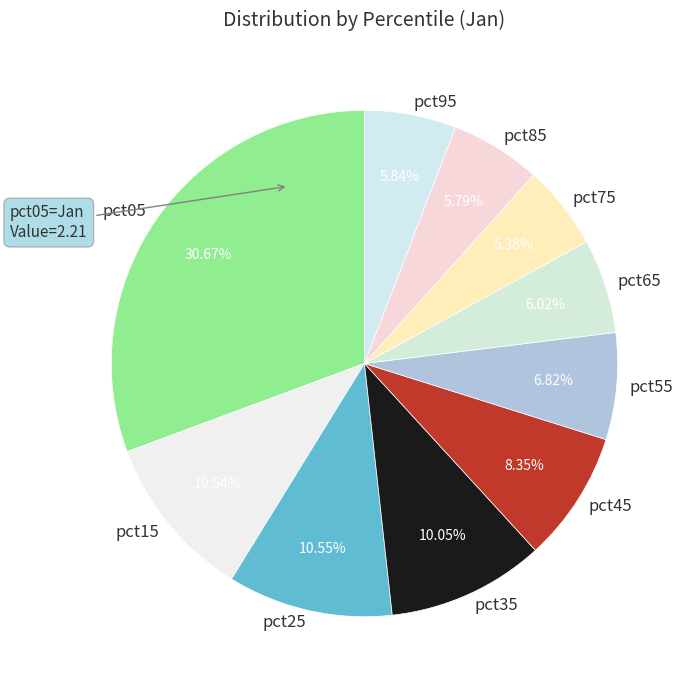

Is there any slice that represents more than half of the pie?

No